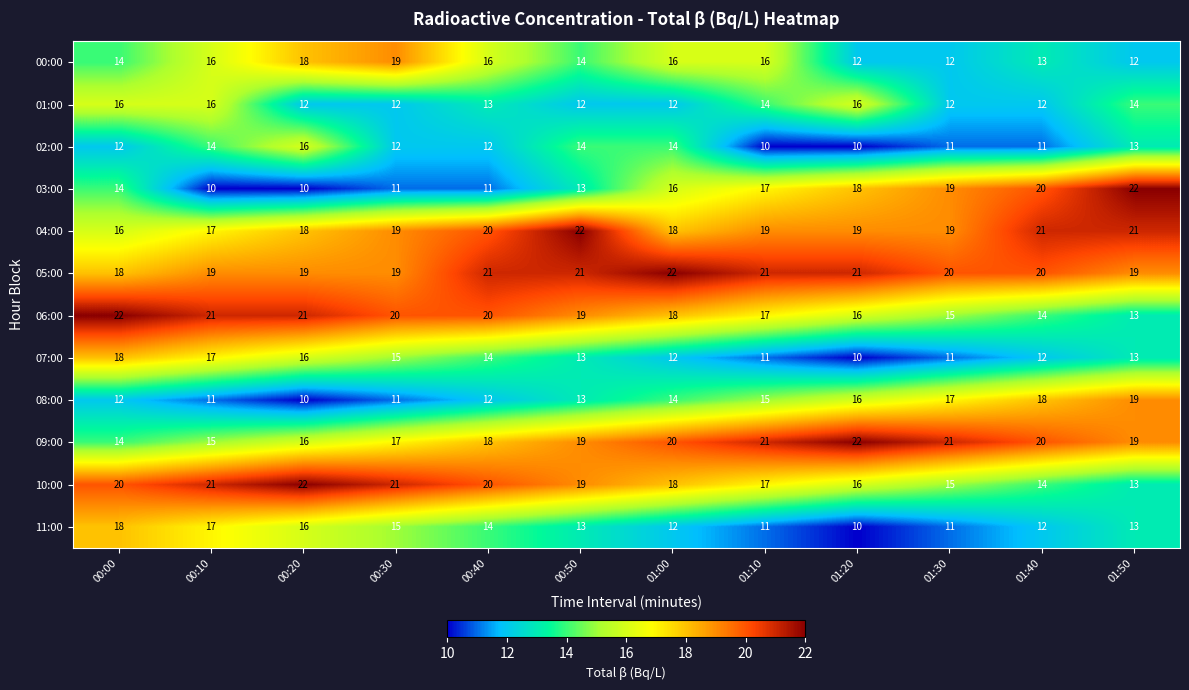

What value does the 03:00 series have at 00:00, to the nearest 5?

15